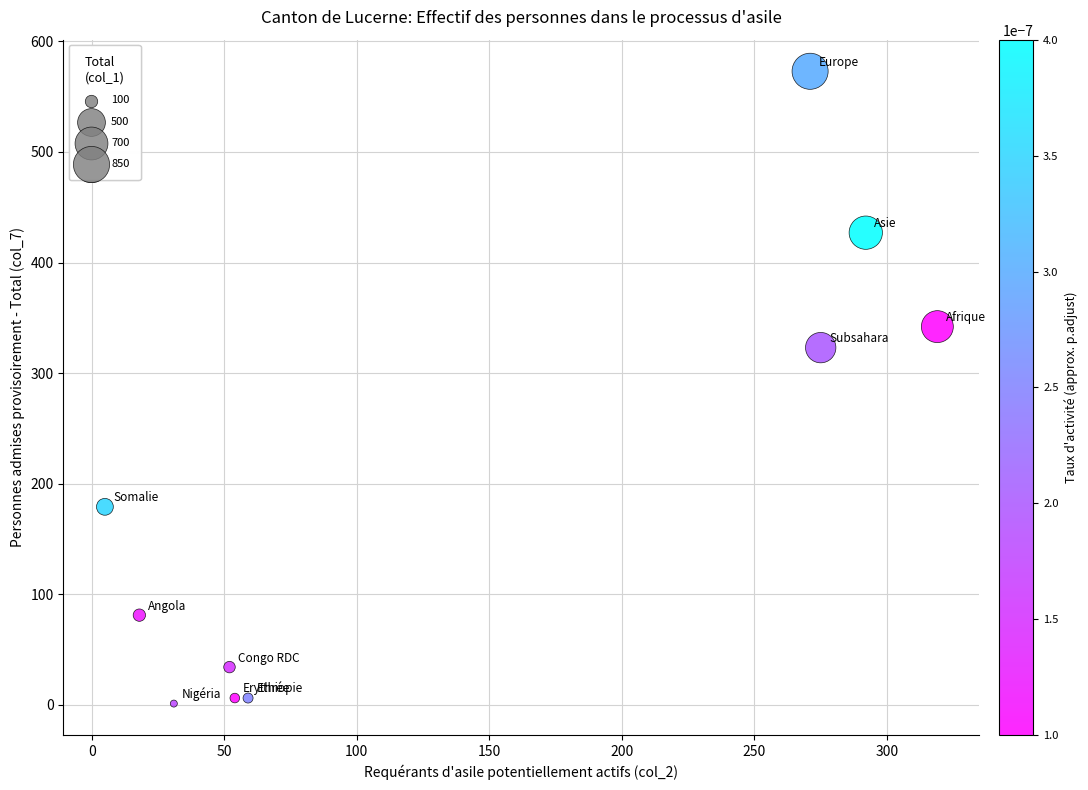

What is the average X value?

138